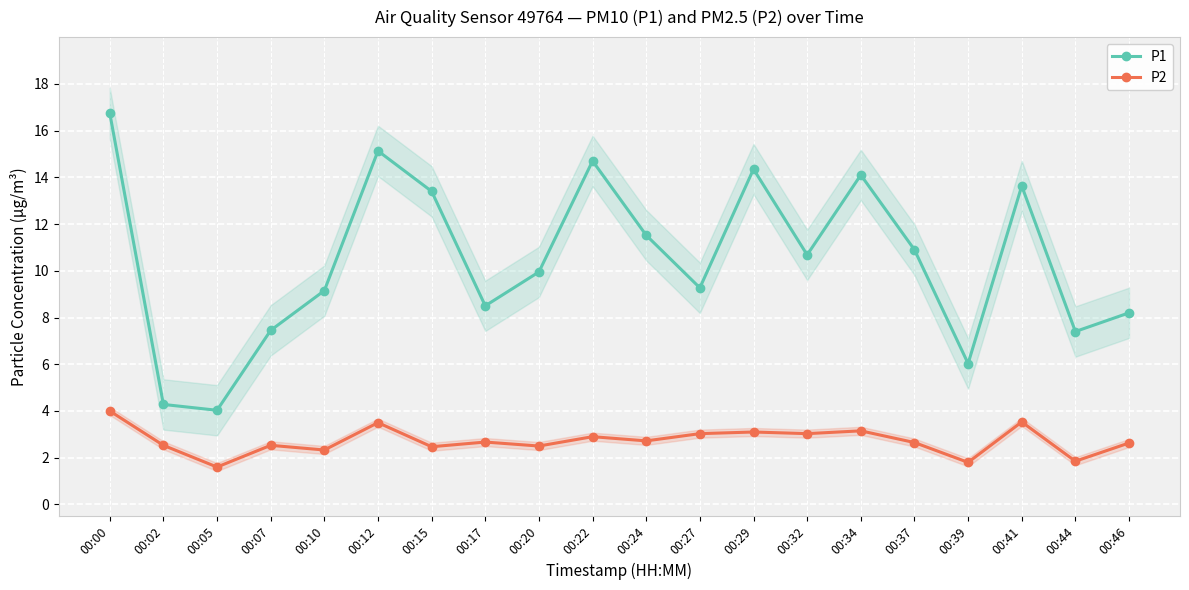

Where is the first local minimum for P1?

00:05